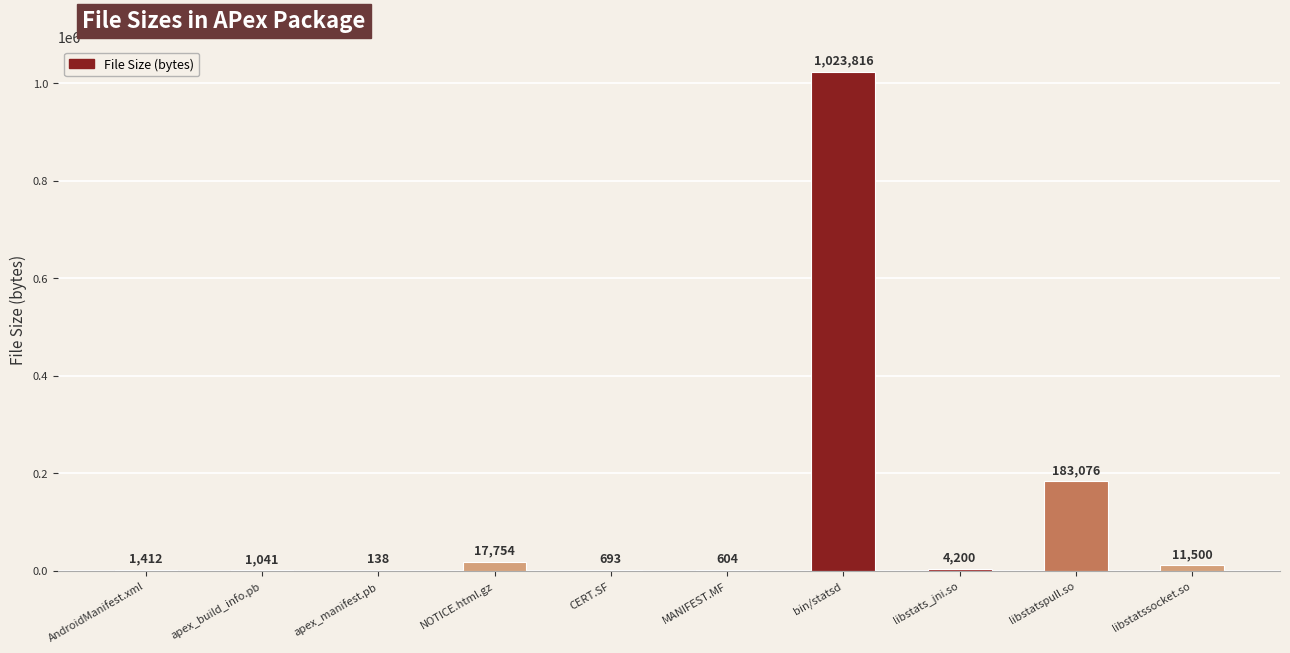

The chart shows a value of 277886 at libstatspull.so. True or false?

False